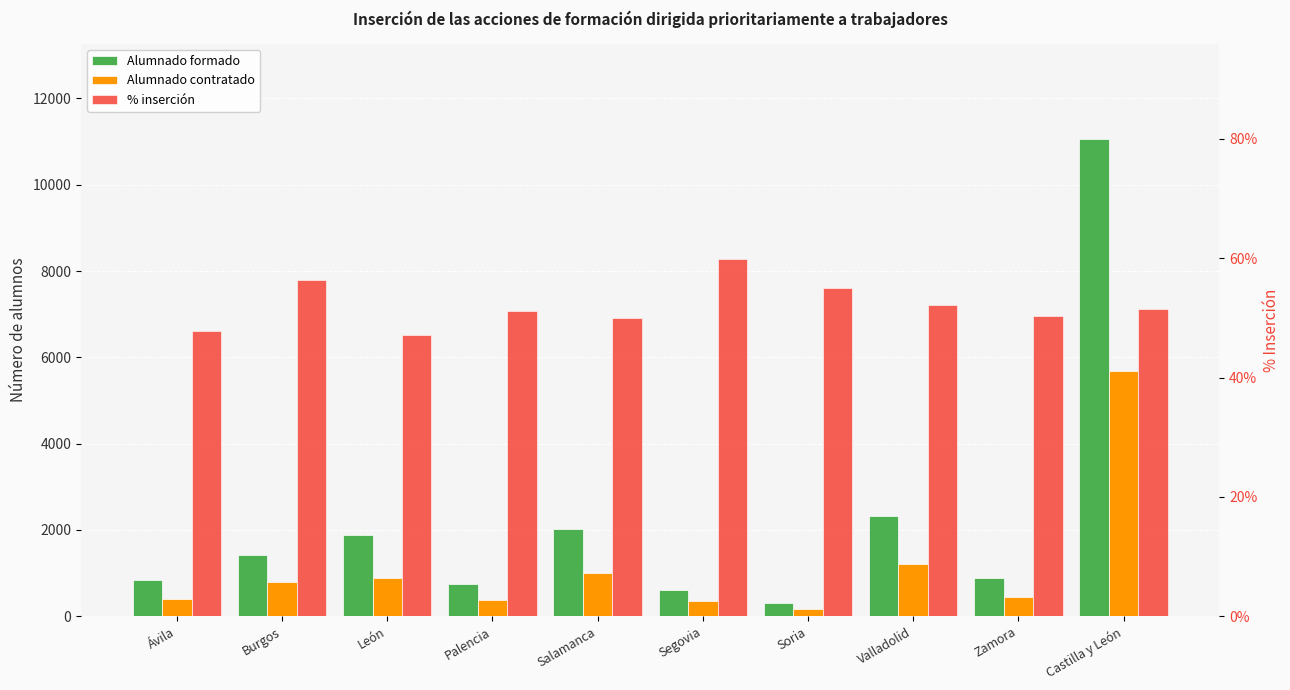

At which category is the sum across all series the highest?

Castilla y León